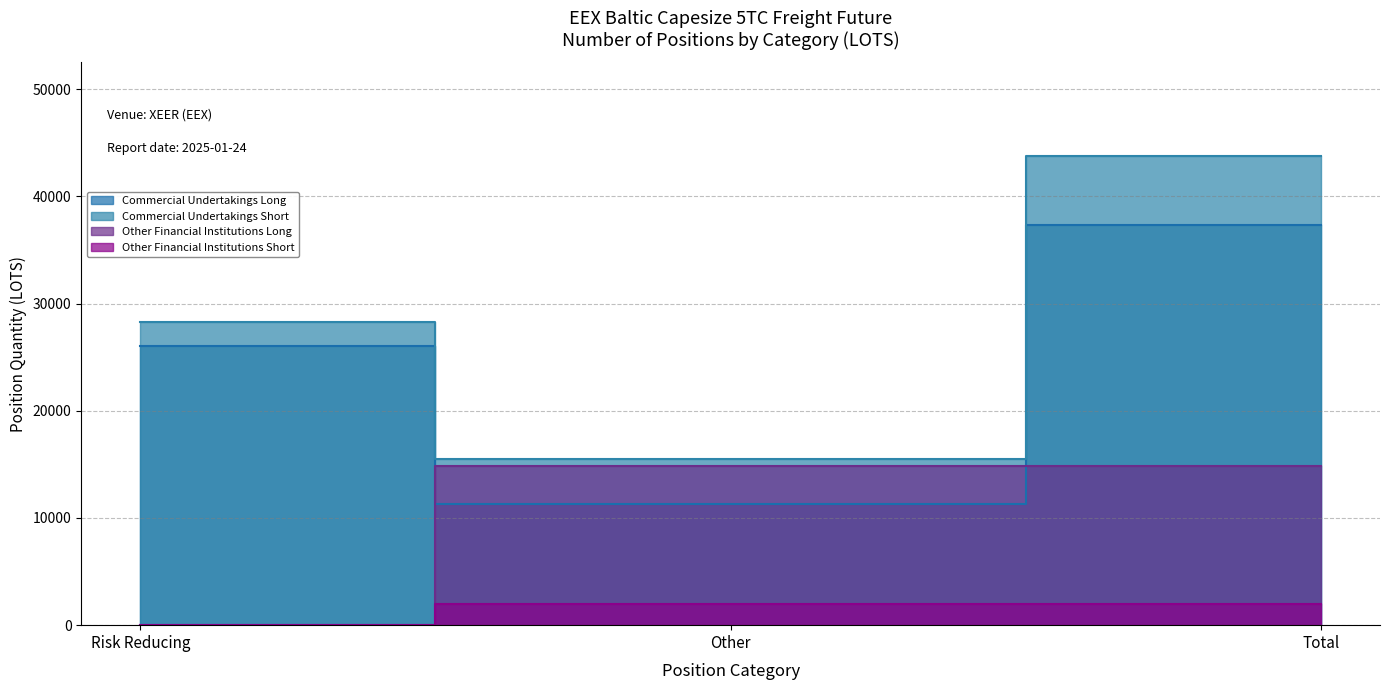

Reading right to left, transcribe all the data shown in this chart.

Commercial Undertakings Long: 37338.6	11316.6	26022.0
Commercial Undertakings Short: 43757.9	15492.1	28265.8
Other Financial Institutions Long: 14816.3	14816.3	0.0
Other Financial Institutions Short: 2012.0	2012.0	0.0